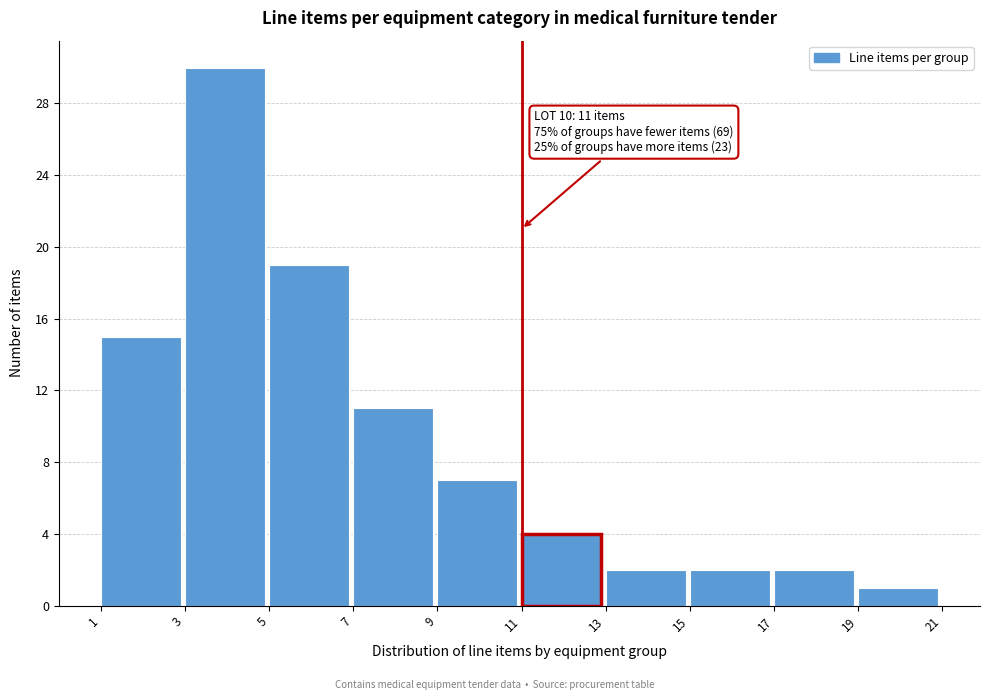

Which range on the x-axis has the tallest bar?

3 to 5